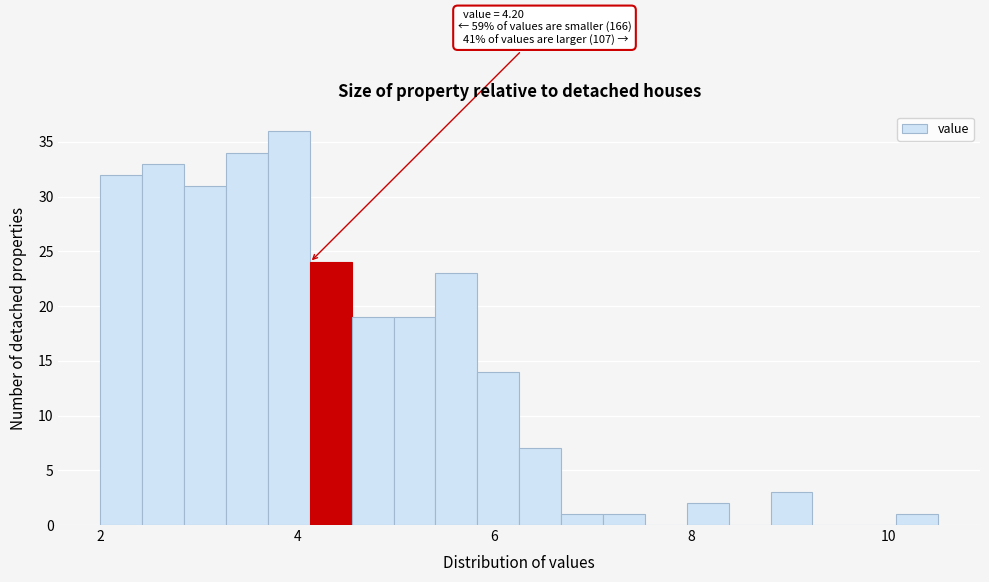

Around what value on the x-axis is the tallest bar? Give the approximate position of its centre, as read against the axis.

4.0